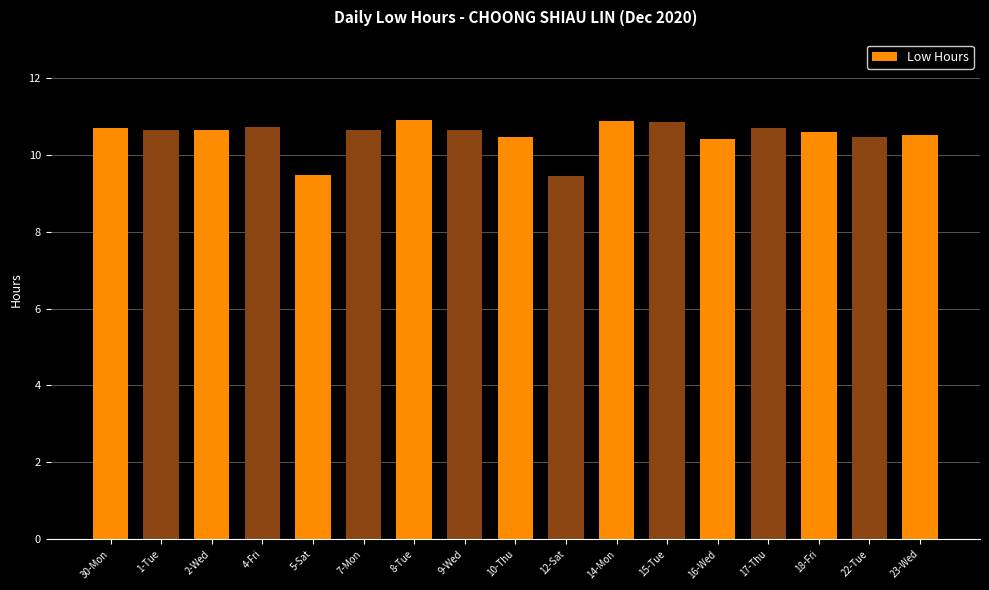

What is the value of the 17th bar from the left?

10.5